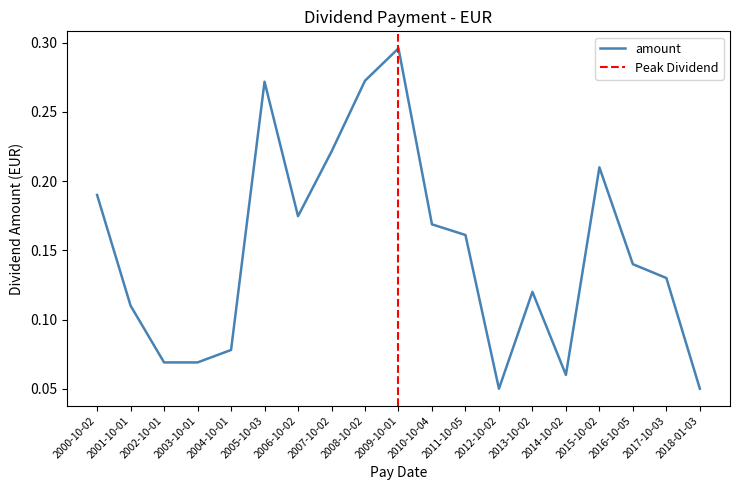

How many interior local peaks (higher than both neighbors) does the data have?

4